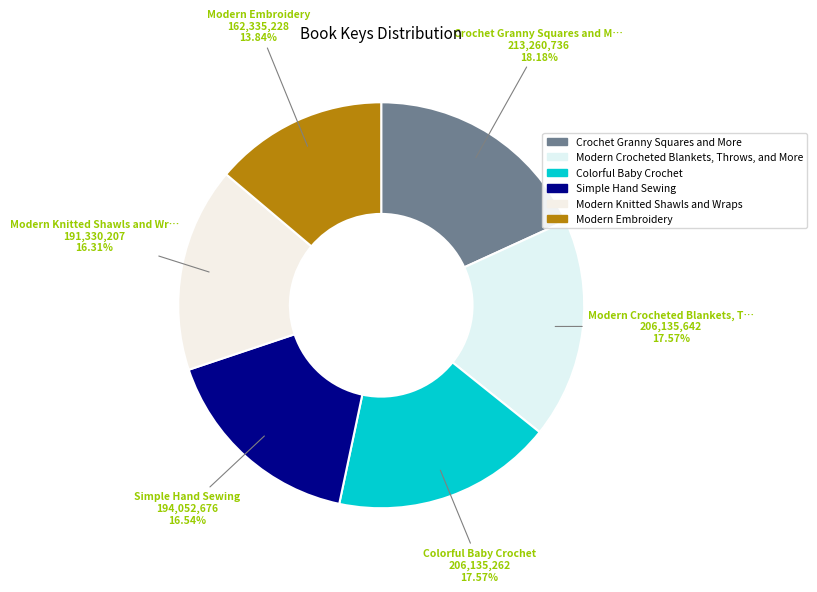

How many segments does this pie chart have?

6